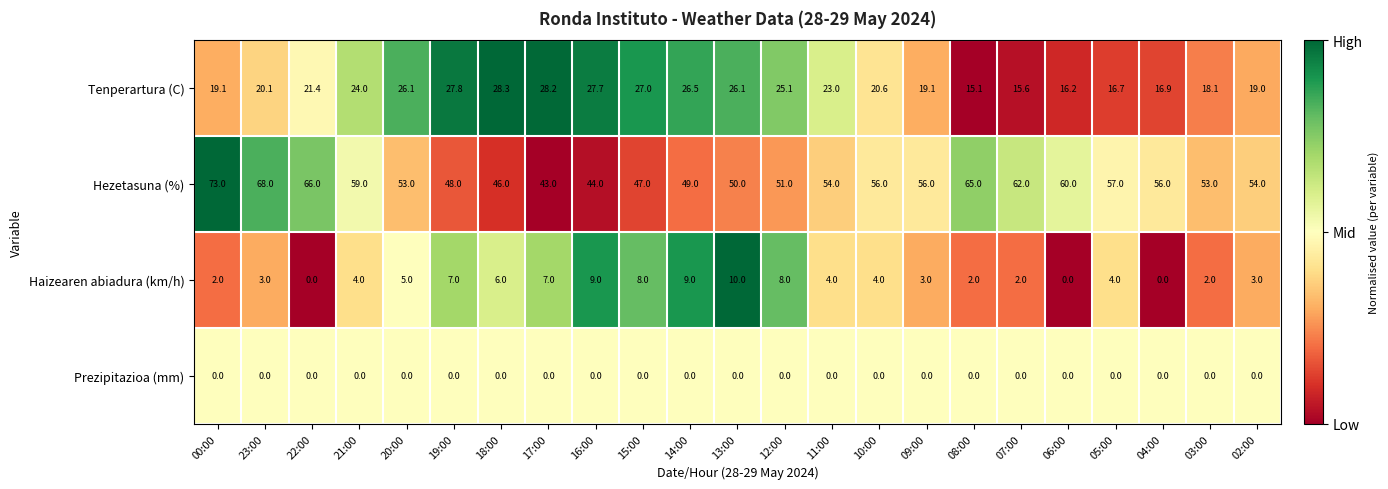

Rank the series by their maximum value, from lowest to highest.

Prezipitazioa (mm), Haizearen abiadura (km/h), Tenperartura (C), Hezetasuna (%)